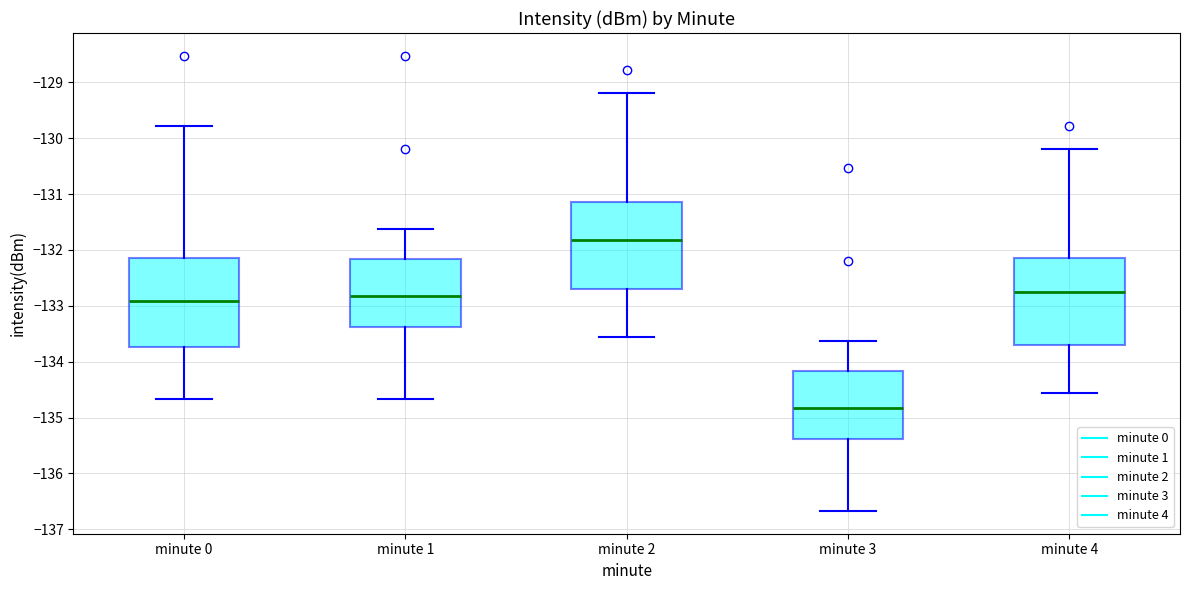

Reading left to right, read every box against the y-axis: the position of its median line, the range the box covers, and the ends of its whiskers. The values are not printed on the chart, so give them approximately, as read against the axis.

minute 0: median -132.9, box -133.7 to -132.1, whiskers -134.7 to -129.8
minute 1: median -132.8, box -133.4 to -132.2, whiskers -134.7 to -131.6
minute 2: median -131.8, box -132.7 to -131.1, whiskers -133.6 to -129.2
minute 3: median -134.8, box -135.4 to -134.2, whiskers -136.7 to -133.6
minute 4: median -132.7, box -133.7 to -132.1, whiskers -134.6 to -130.2